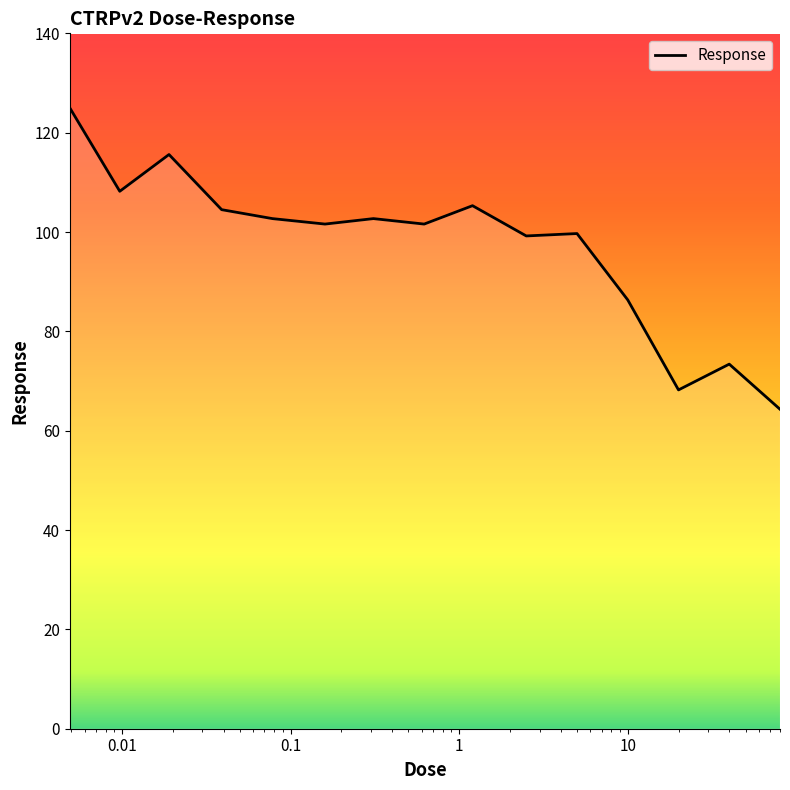

What is the maximum value shown in the chart?

125.0